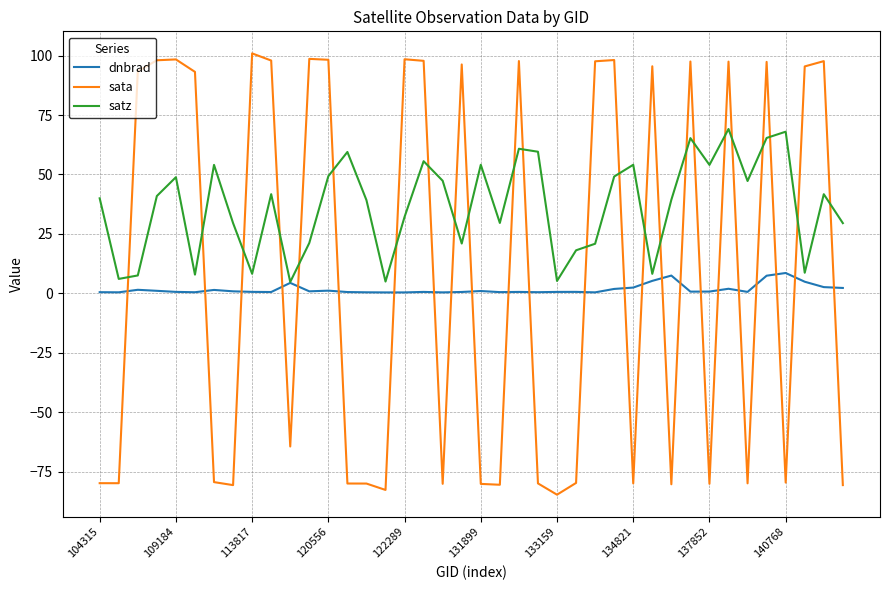

Which series has the largest range (max minus min)?

sata